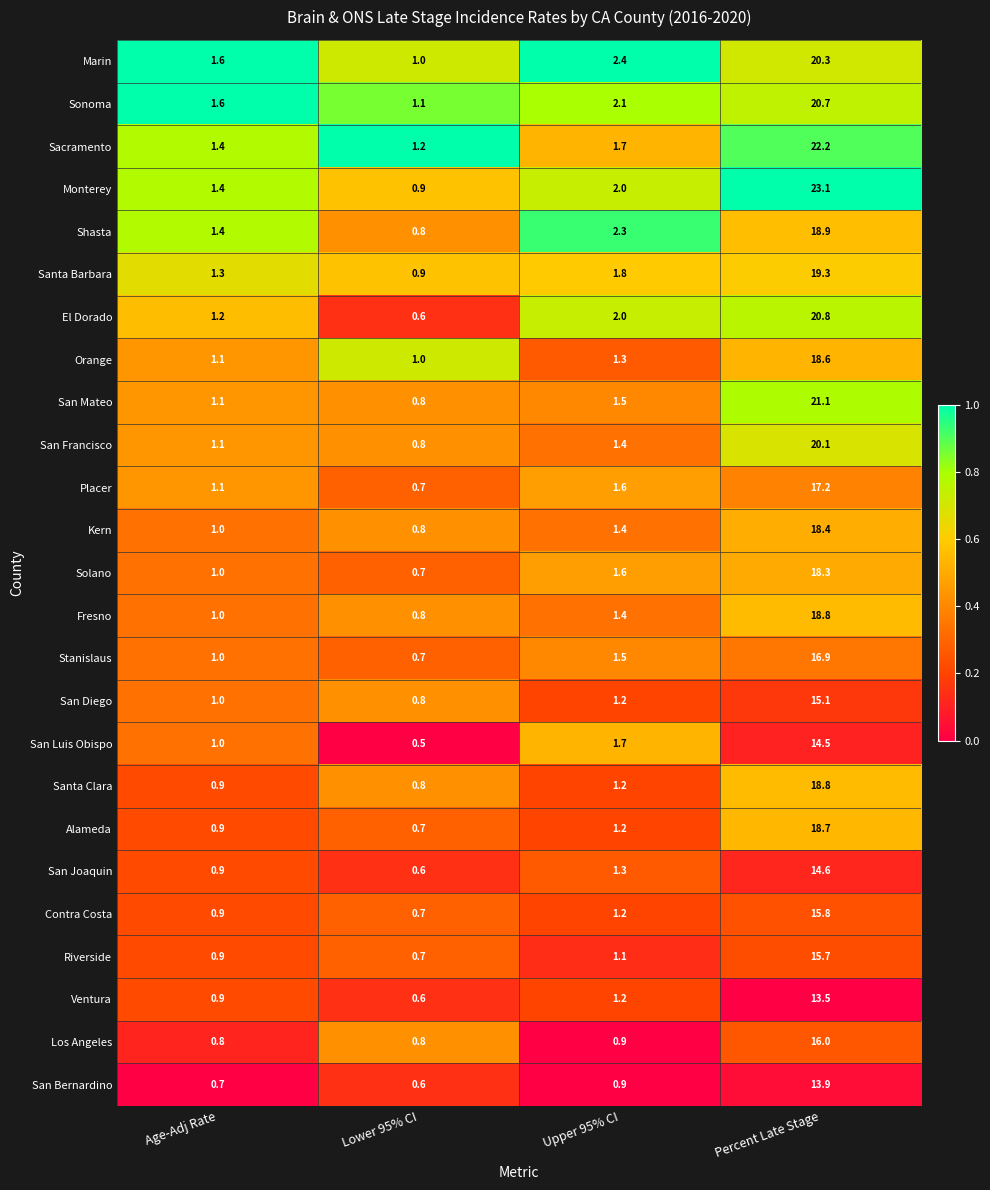

List the labels in order of San Mateo value, largest first.

Percent Late Stage, Upper 95% CI, Age-Adj Rate, Lower 95% CI